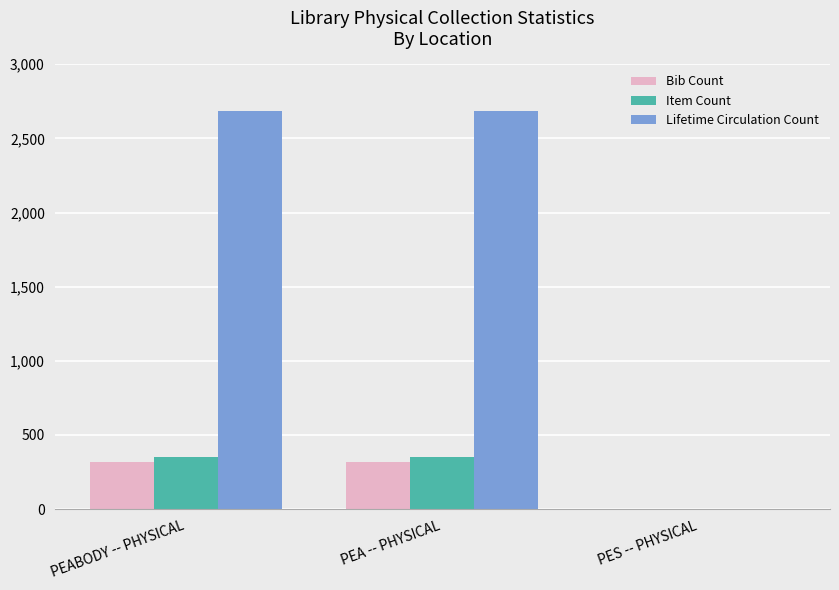

The Lifetime Circulation Count series shows 4798 at PEABODY -- PHYSICAL. True or false?

False